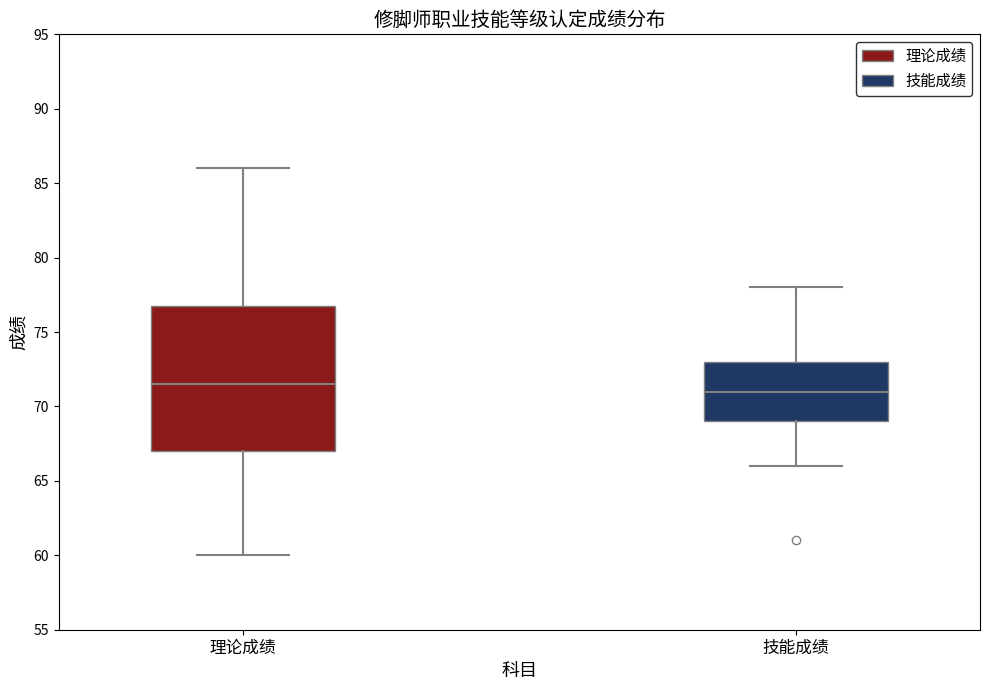

Reading left to right, read every box against the y-axis: the position of its median line, the range the box covers, and the ends of its whiskers. The values are not printed on the chart, so give them approximately, as read against the axis.

理论成绩: median 71.5, box 67.0 to 77.0, whiskers 60.0 to 86.0
技能成绩: median 71.0, box 69.0 to 73.0, whiskers 66.0 to 78.0